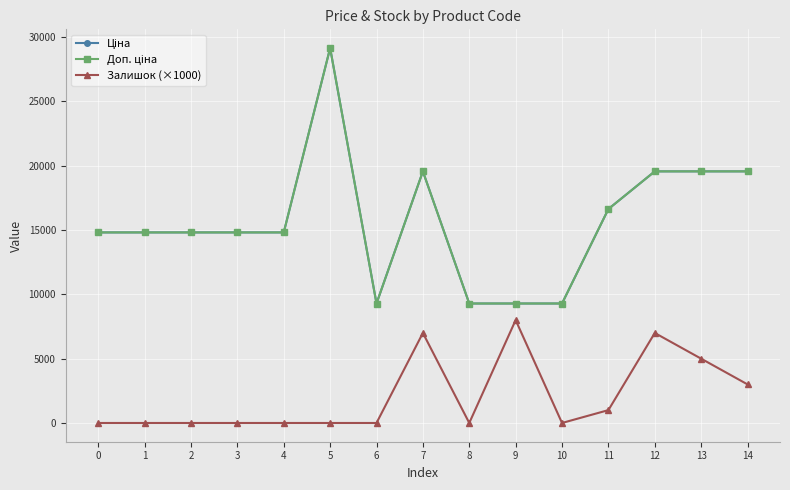

Reading left to right, extract all data points from this chart.

Ціна: 0=14817.6	1=14817.6	2=14817.6	3=14817.6	4=14817.6	5=29152.3	6=9290.5	7=19564.9	8=9290.5	9=9290.5	10=9290.5	11=16636.8	12=19564.9	13=19564.9	14=19564.9
Доп. ціна: 0=14817.6	1=14817.6	2=14817.6	3=14817.6	4=14817.6	5=29152.3	6=9290.5	7=19564.9	8=9290.5	9=9290.5	10=9290.5	11=16636.8	12=19564.9	13=19564.9	14=19564.9
Залишок (×1000): 0=0.0	1=0.0	2=0.0	3=0.0	4=0.0	5=0.0	6=0.0	7=7000.0	8=0.0	9=8000.0	10=0.0	11=1000.0	12=7000.0	13=5000.0	14=3000.0